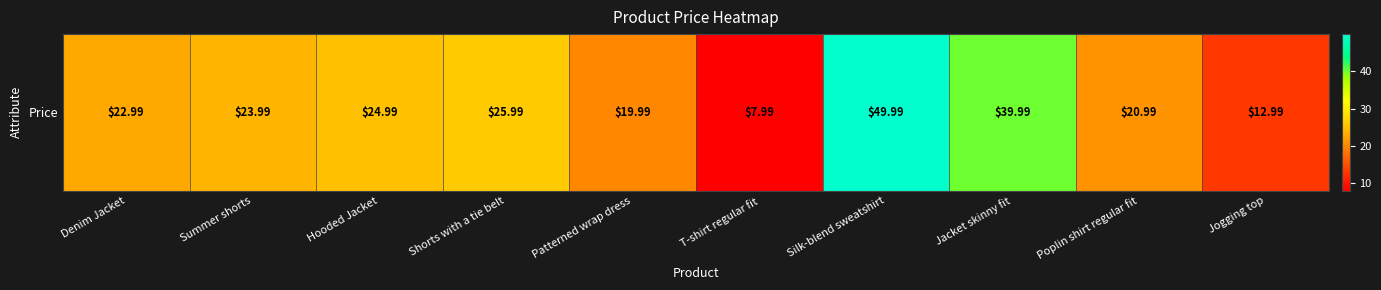

Reading left to right, list all the values displayed in this chart.

Denim Jacket=23.0	Summer shorts=24.0	Hooded Jacket=25.0	Shorts with a tie belt=26.0	Patterned wrap dress=20.0	T-shirt regular fit=8.0	Silk-blend sweatshirt=50.0	Jacket skinny fit=40.0	Poplin shirt regular fit=21.0	Jogging top=13.0